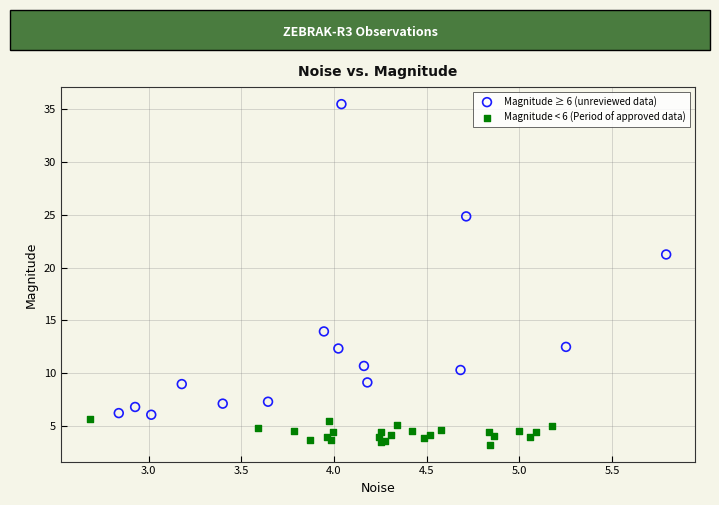

Which series reaches the maximum Y coordinate?

Magnitude ≥ 6 (unreviewed data)